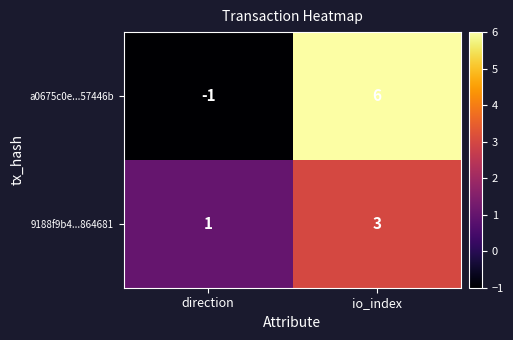

At io_index, list the series in order from largest to smallest.

a0675c0e...57446b, 9188f9b4...864681